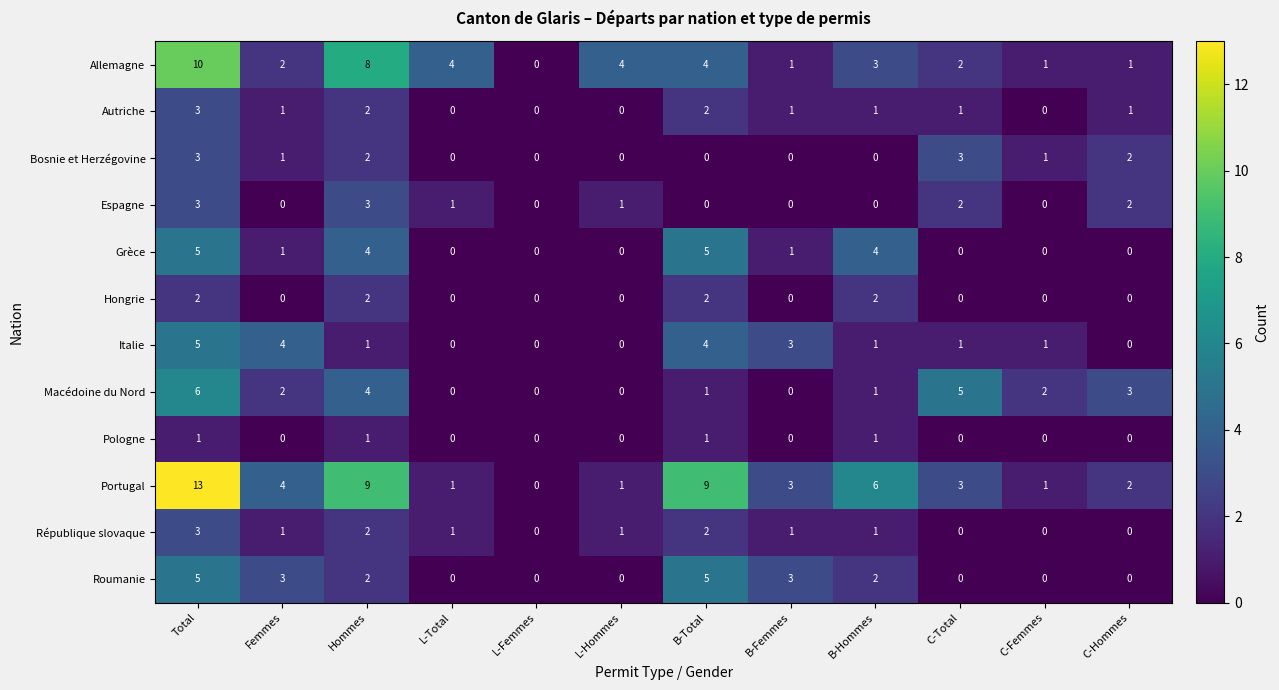

Which category has the highest value across all series?

Total